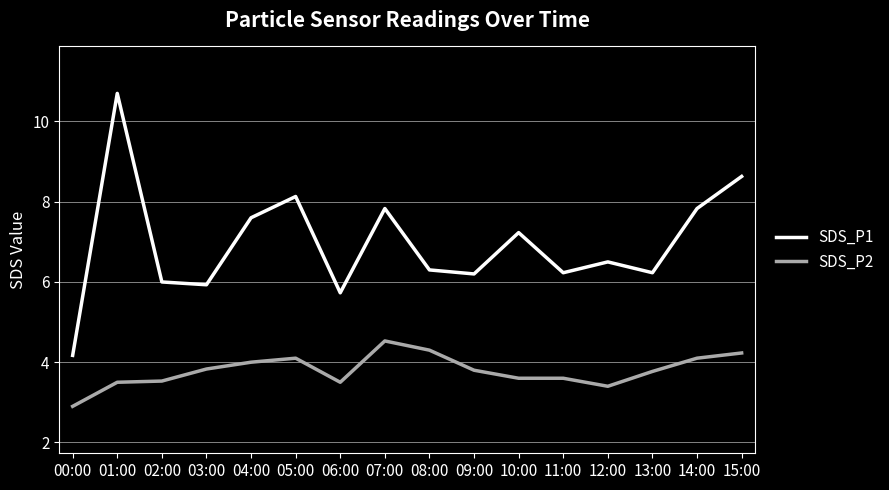

What are all the series names shown in the legend?

SDS_P1, SDS_P2